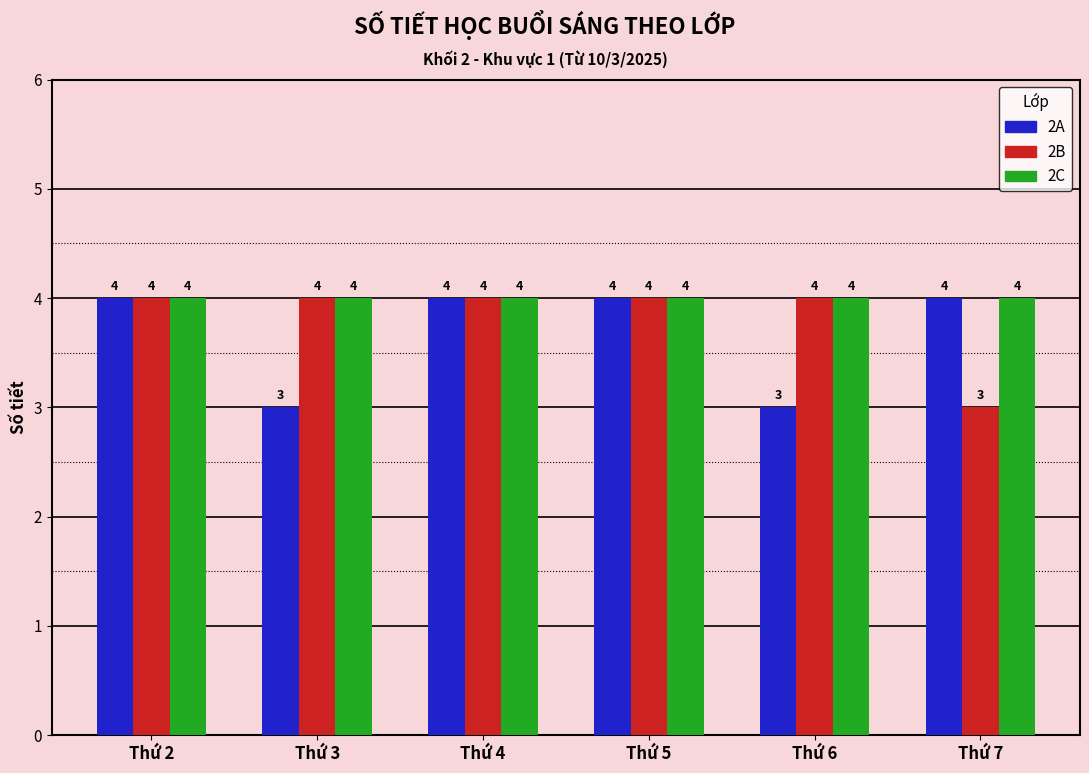

List the series in order of their overall mean, lowest first.

2A, 2B, 2C